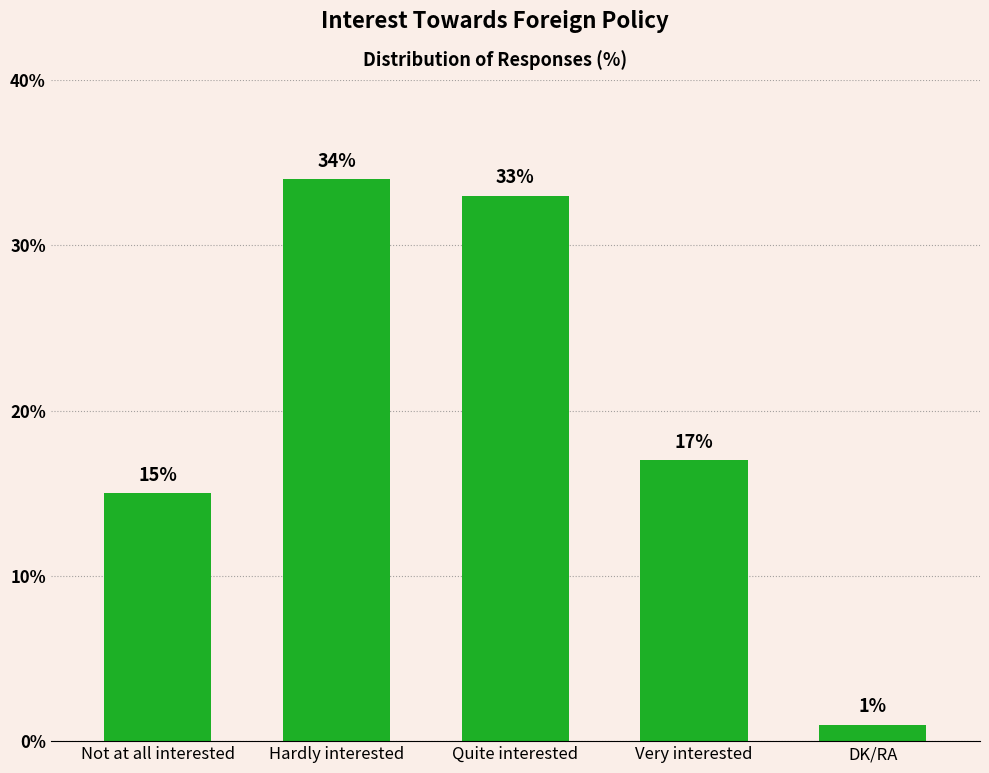

What position from the left is DK/RA?

5